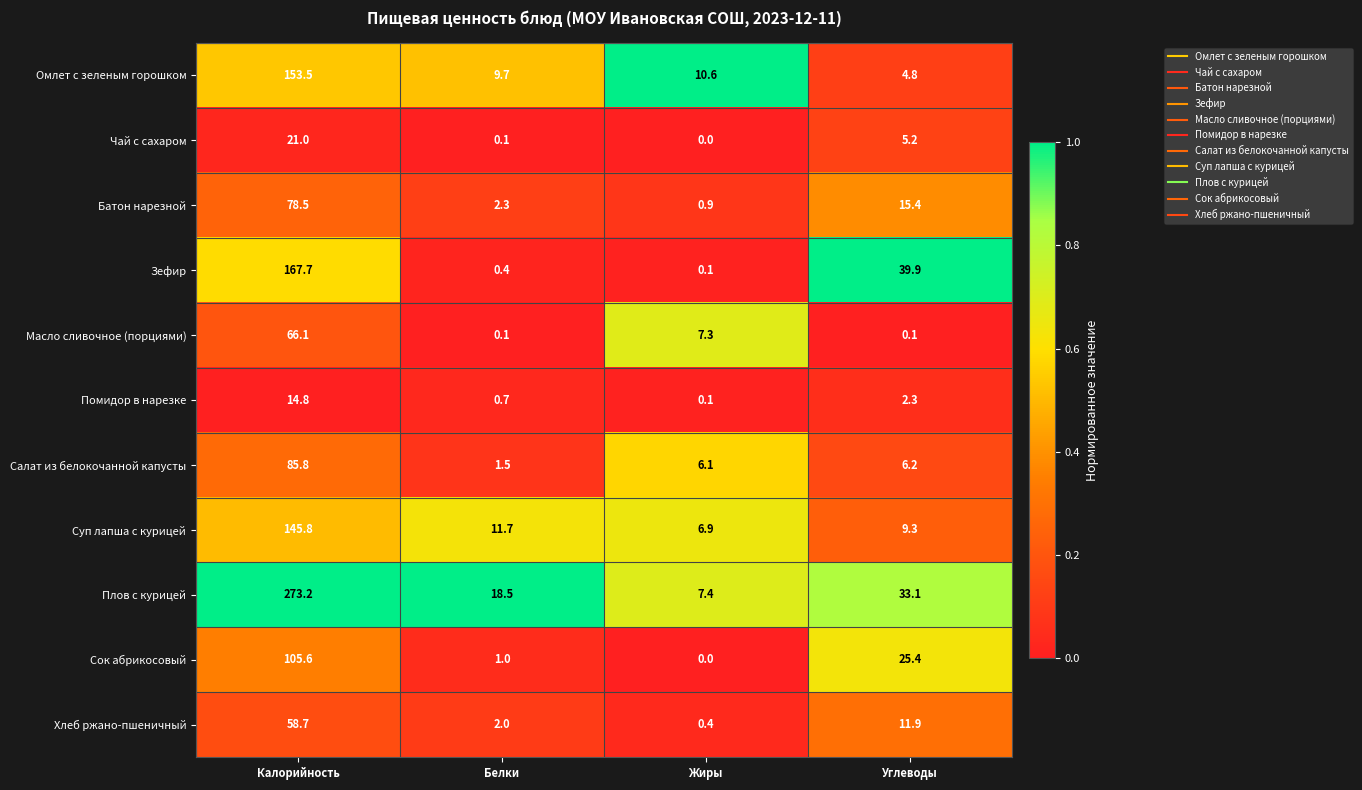

What is the difference between the second highest and second lowest values in the Батон нарезной series?

13.1